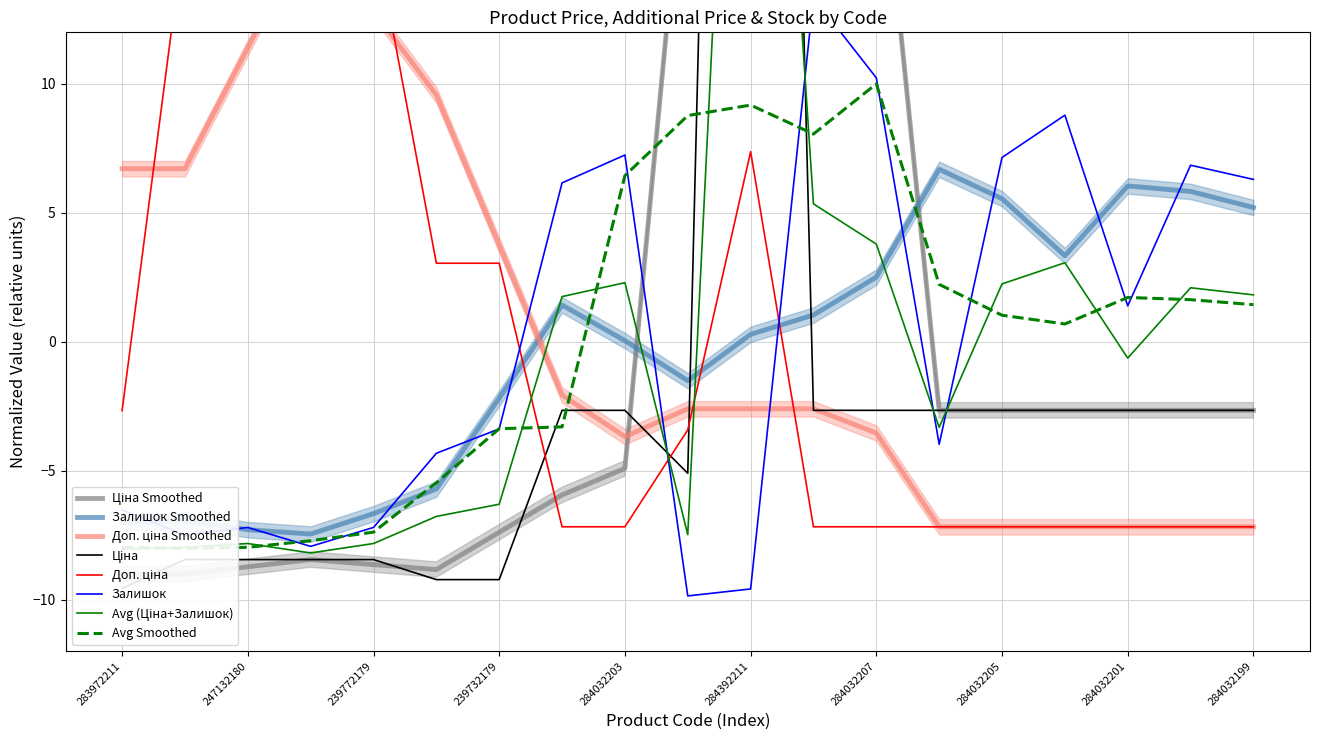

What is the label of the 11th point from the left?

284392211